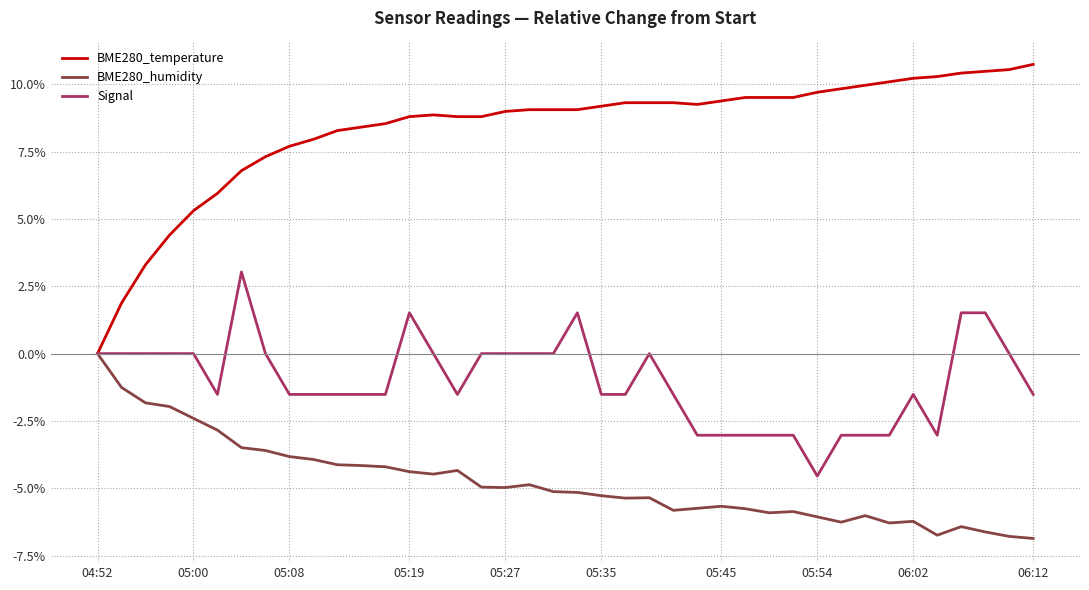

Rank the series by their maximum value, from lowest to highest.

BME280_humidity, Signal, BME280_temperature